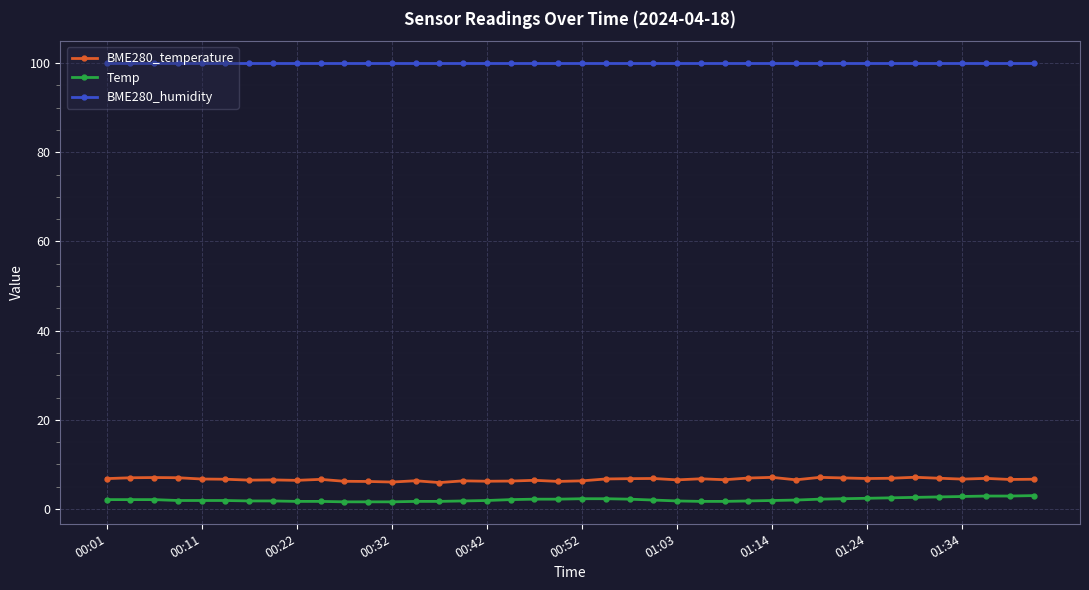

Which series has the largest total across all categories?

BME280_humidity